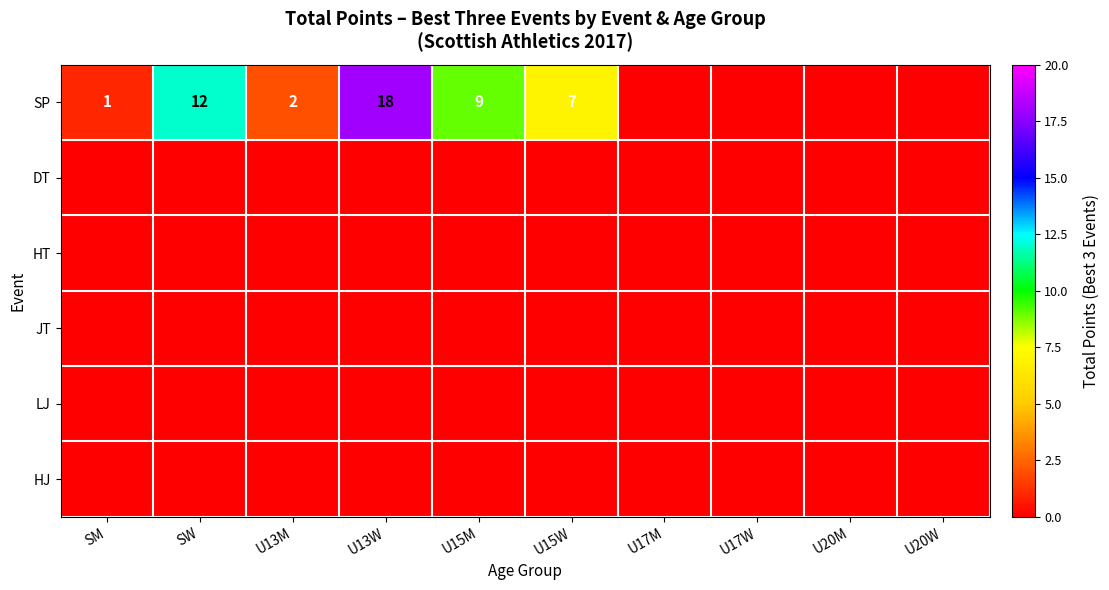

Which series has the largest total across all categories?

SP